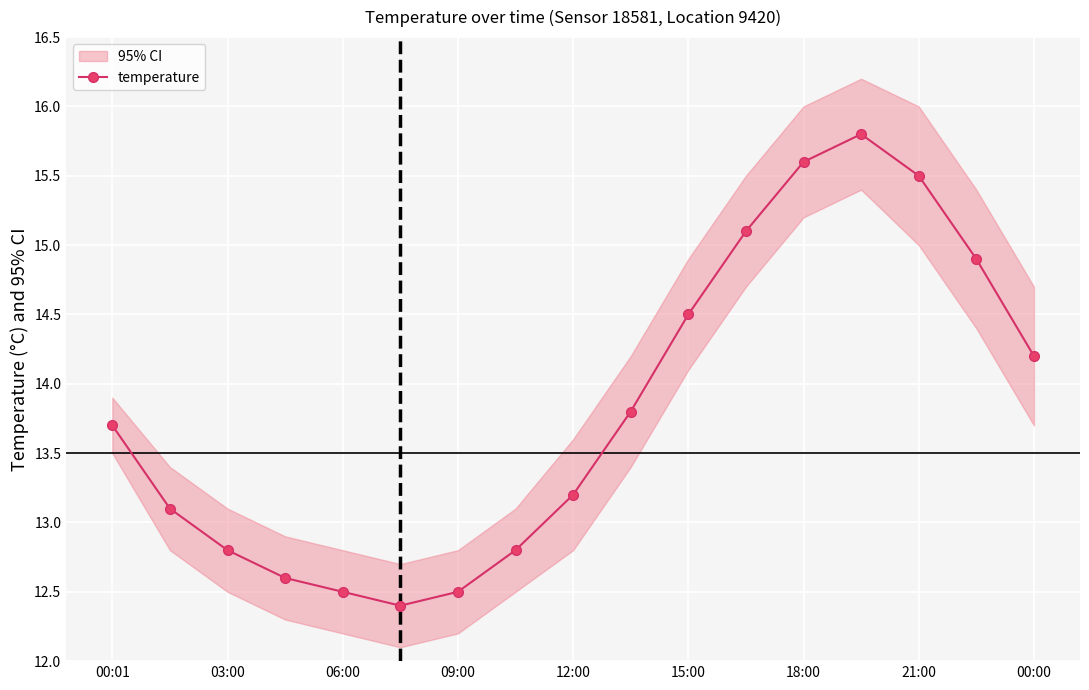

What position from the left is 9?

10